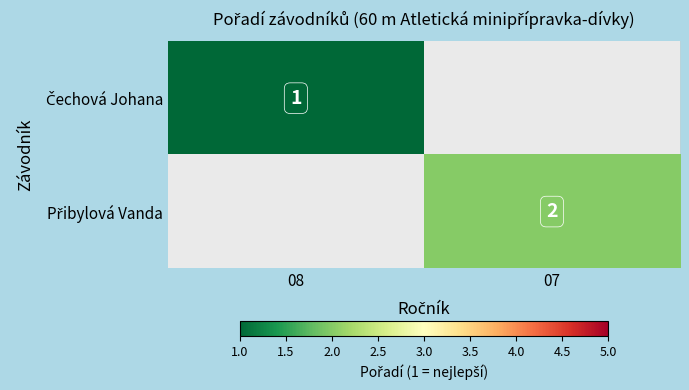

How many values in Přibylová Vanda are above zero?

1